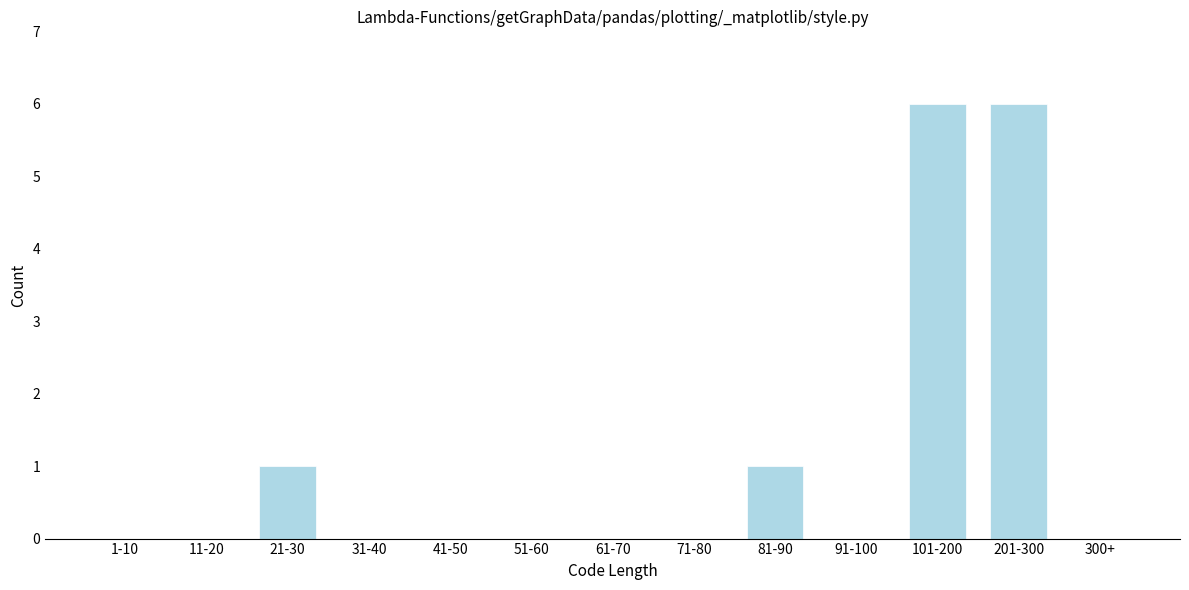

Reading left to right, what are all the values shown in this chart?

1-10=0	11-20=0	21-30=1	31-40=0	41-50=0	51-60=0	61-70=0	71-80=0	81-90=1	91-100=0	101-200=6	201-300=6	300+=0